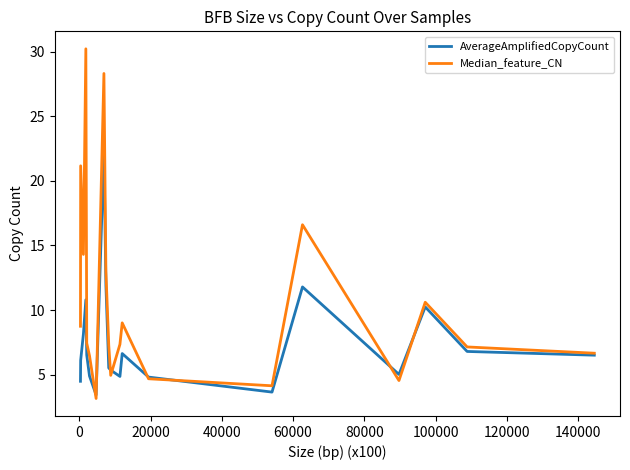

What is the difference between the maximum and minimum values in the Median_feature_CN series?

27.1